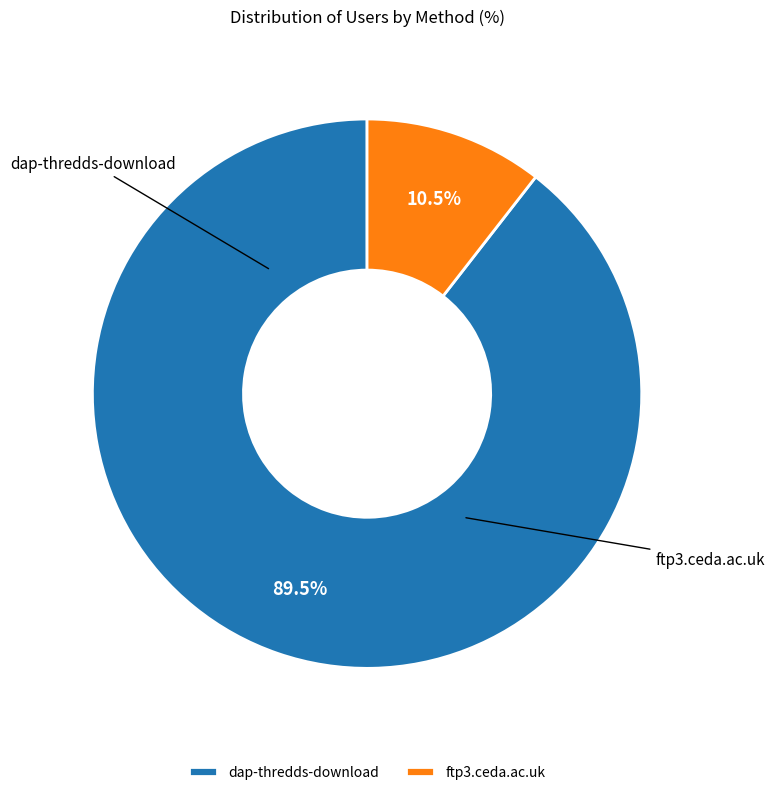

Is it true that ftp3.ceda.ac.uk is 11% of the pie?

True